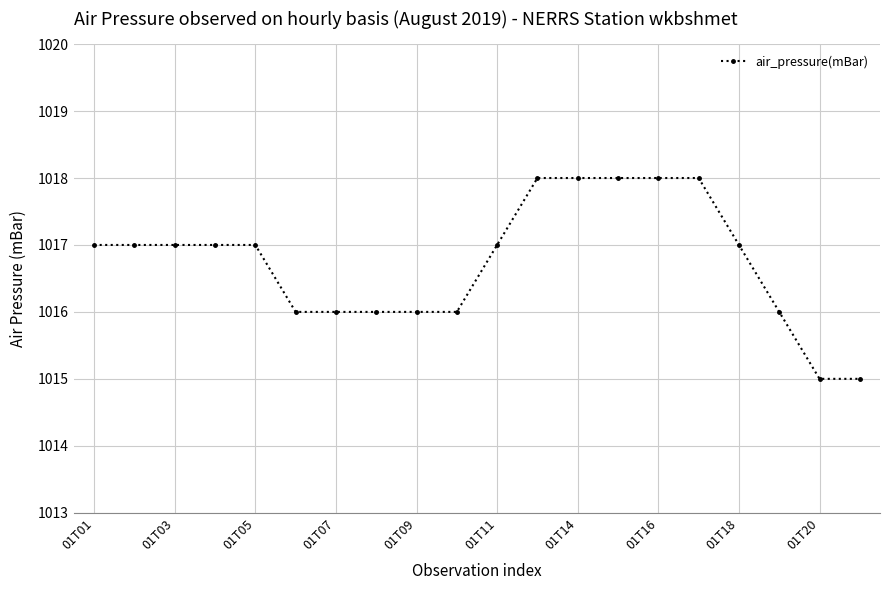

Reading left to right, list all the values displayed in this chart.

1017	1017	1017	1017	1017	1016	1016	1016	1016	1016	1017	1018	1018	1018	1018	1018	1017	1016	1015	1015